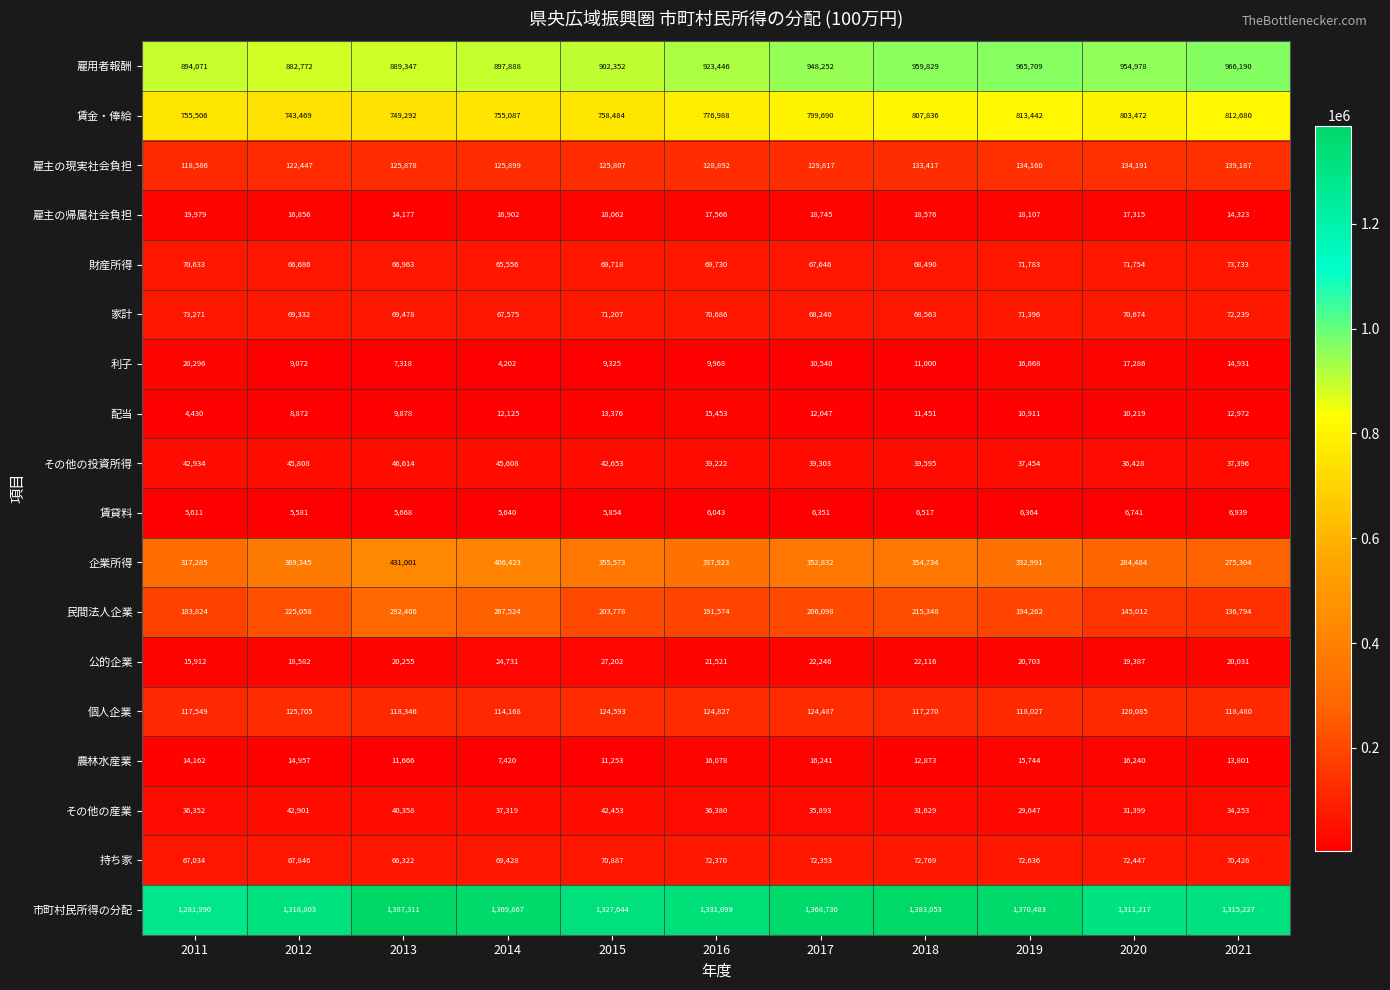

Where is 賃貸料 nearest to the value 6260?

2017